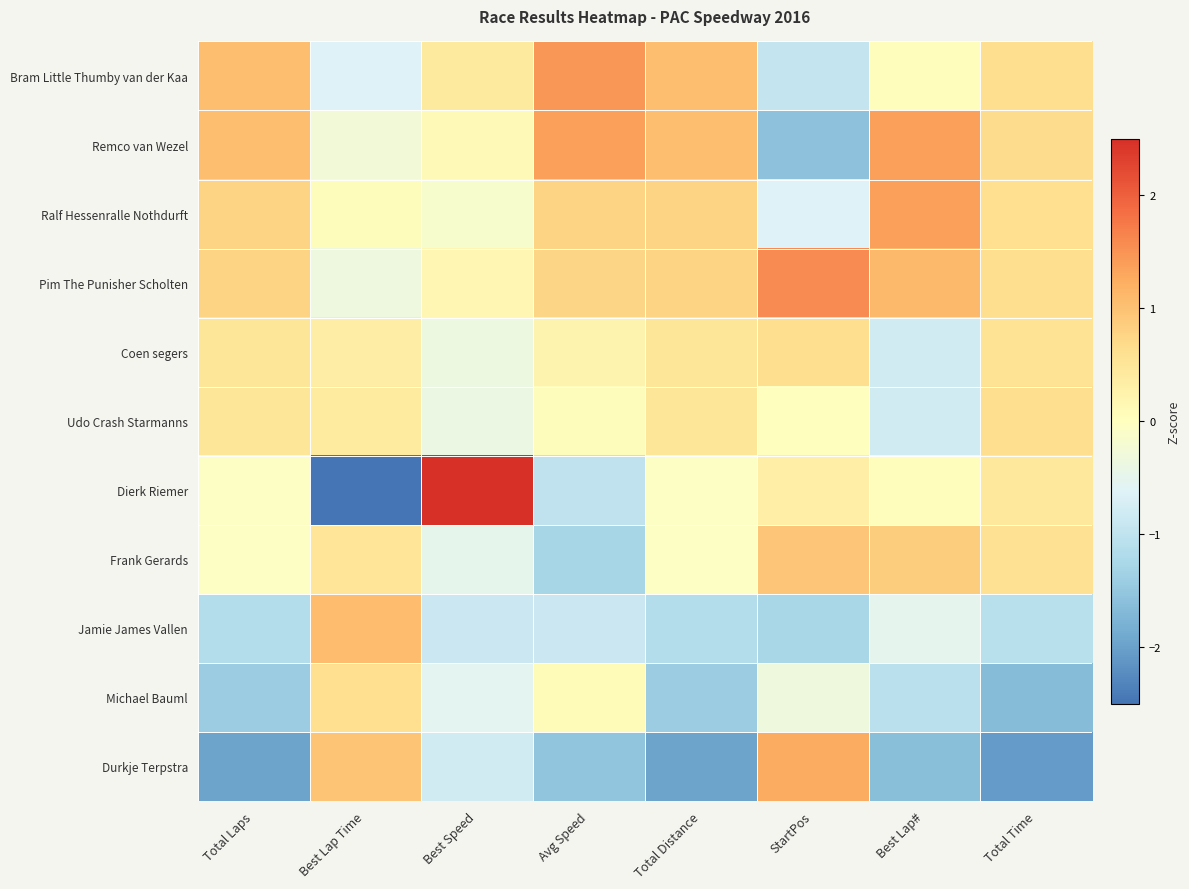

How many categories are shown in the chart?

8